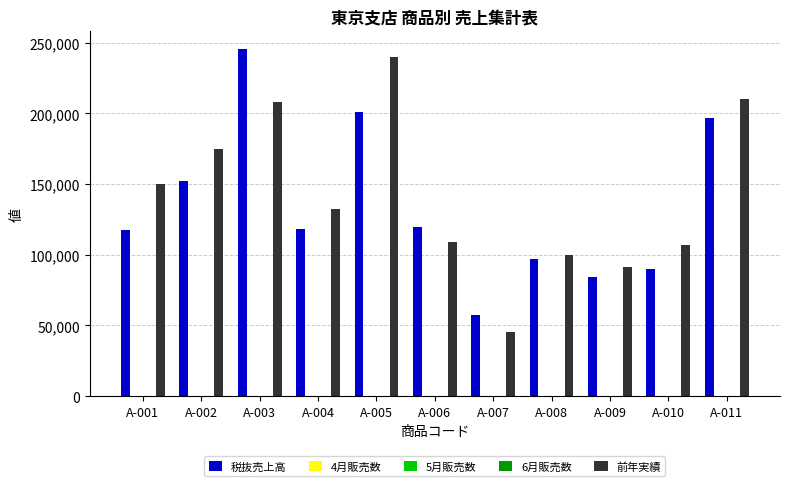

What is the maximum value shown in the chart?

245818